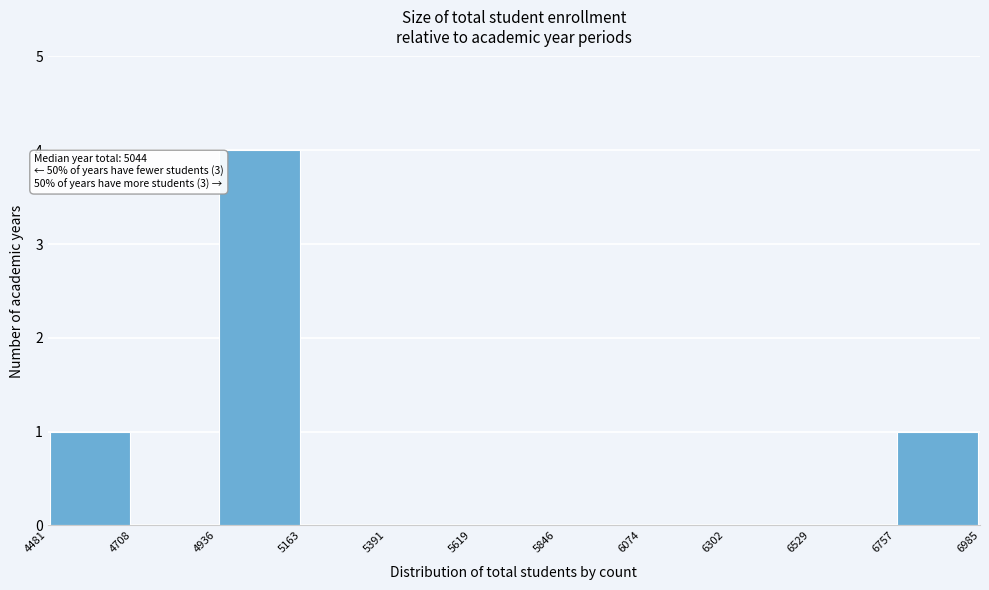

Which range on the x-axis has the tallest bar?

4936 to 5163